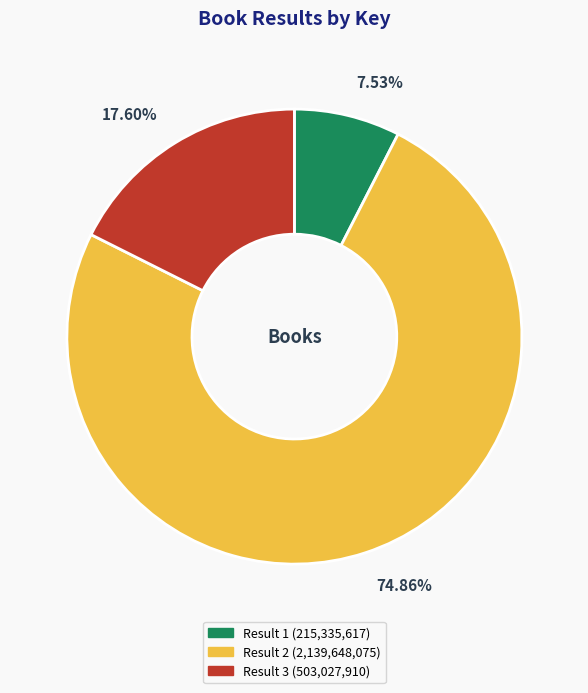

Does any single category account for the majority?

Yes